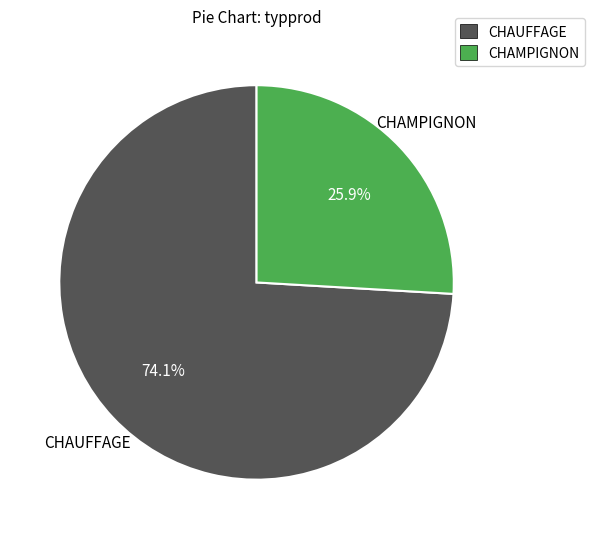

Count the number of slices in the pie.

2